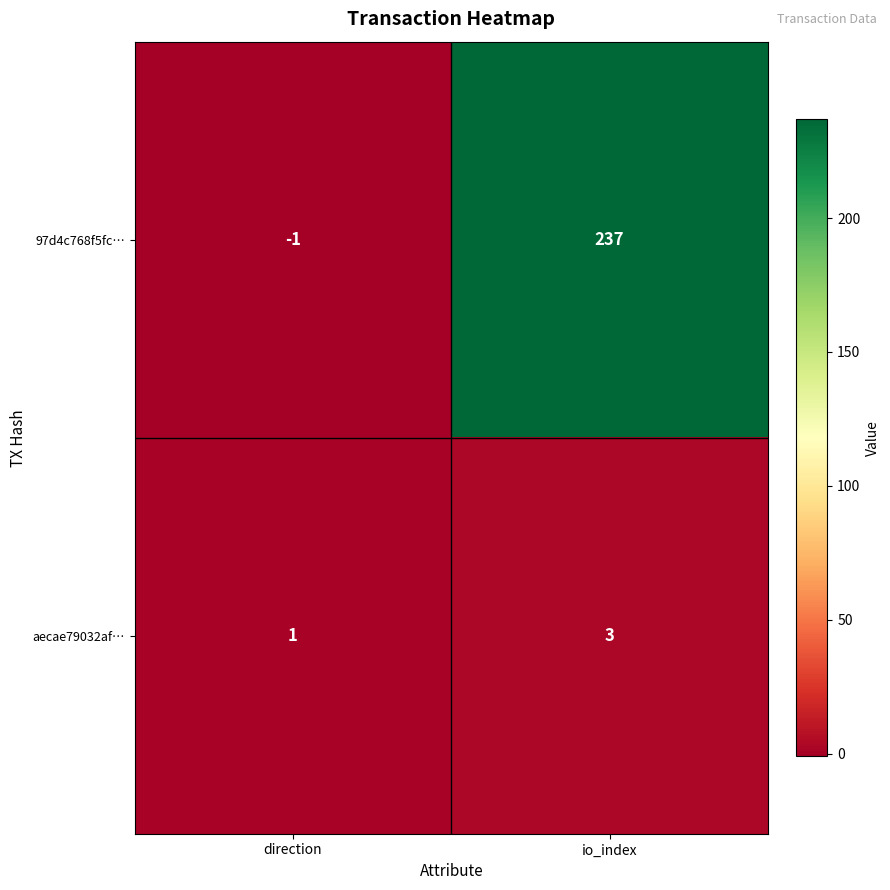

Where is 97d4c768f5fc… nearest to the value 118?

direction